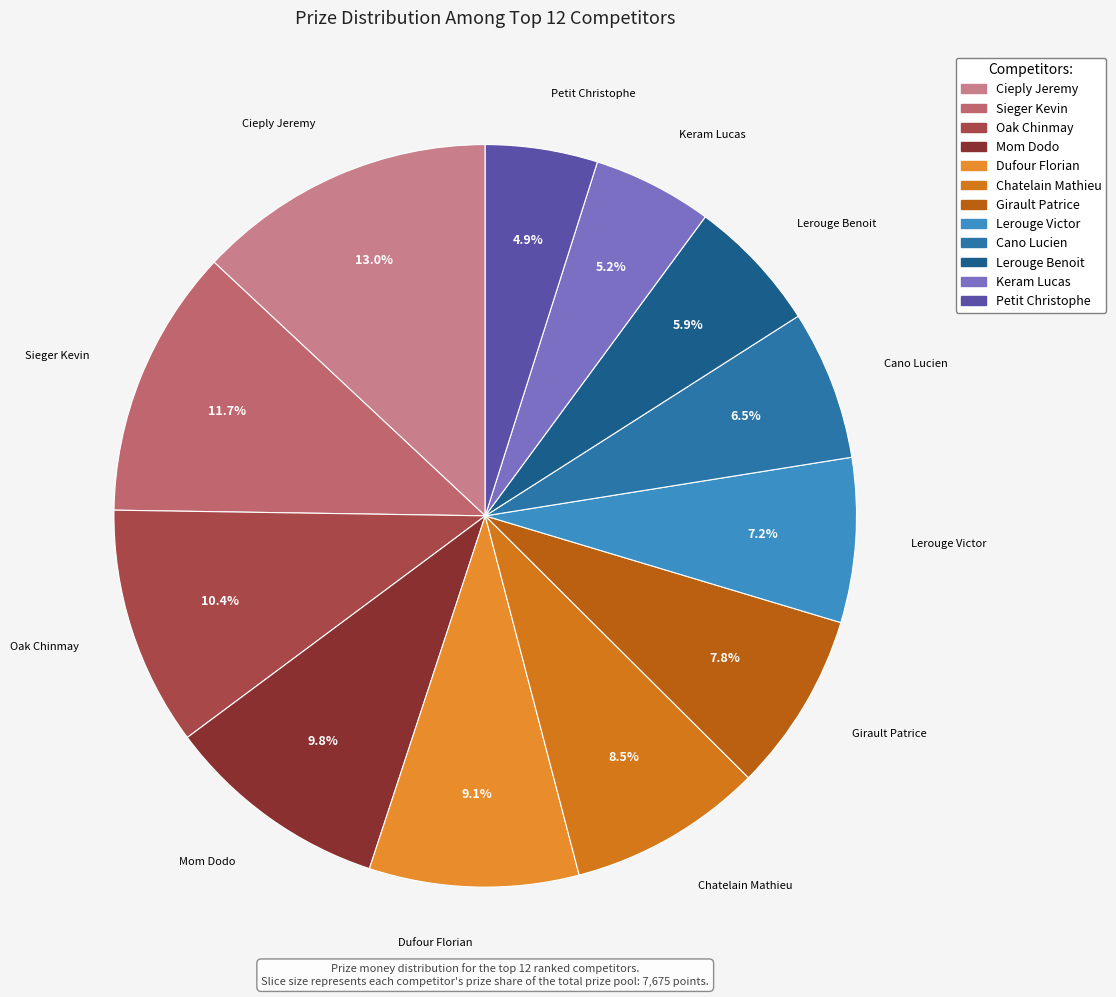

What percentage is the Mom Dodo slice, to the nearest percent?

10%